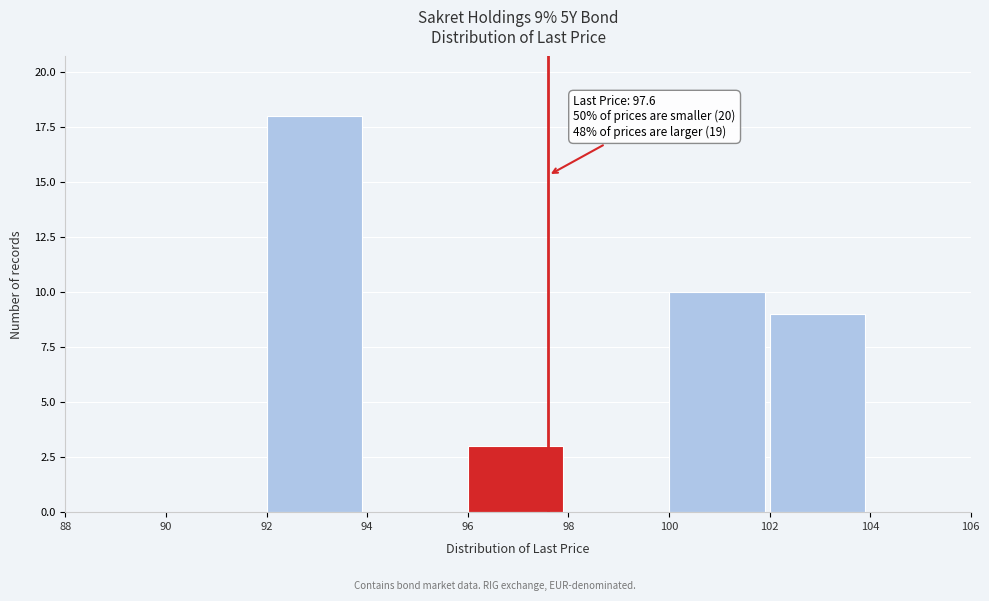

Over which range of the x-axis is the bar tallest?

92 to 94